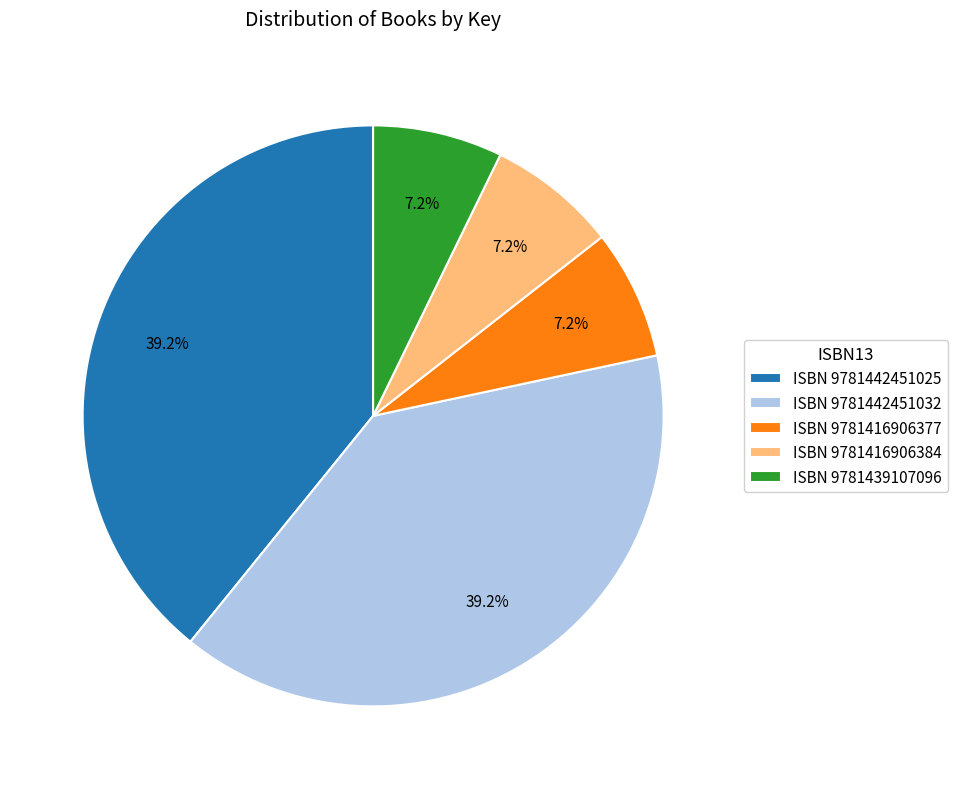

Between ISBN 9781416906377 and ISBN 9781442451025, which is larger?

ISBN 9781442451025